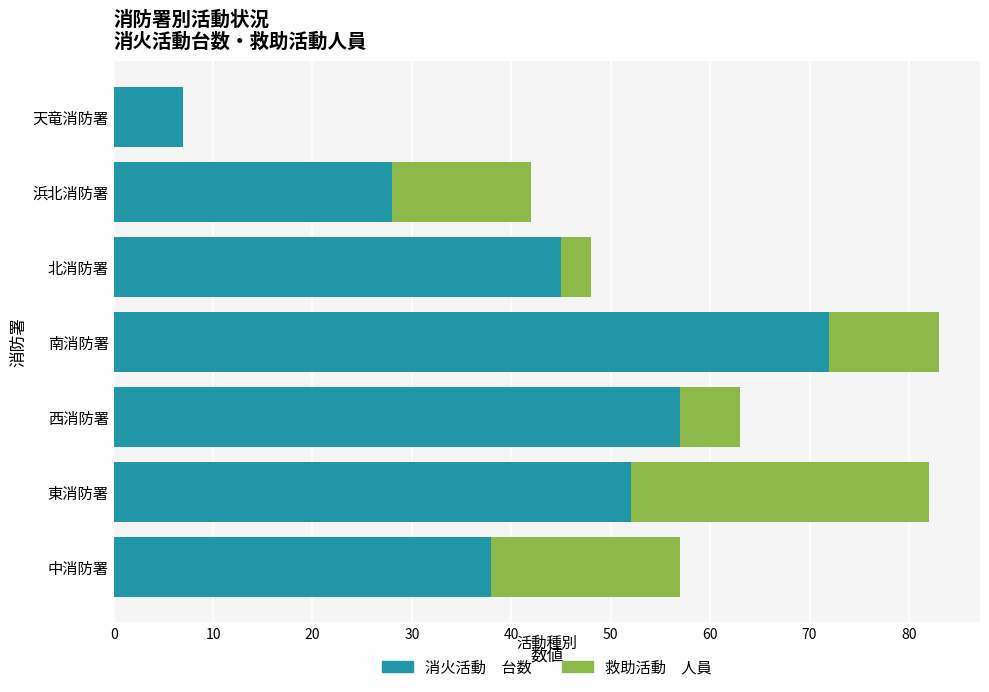

What is the total value across all series at 南消防署?

83